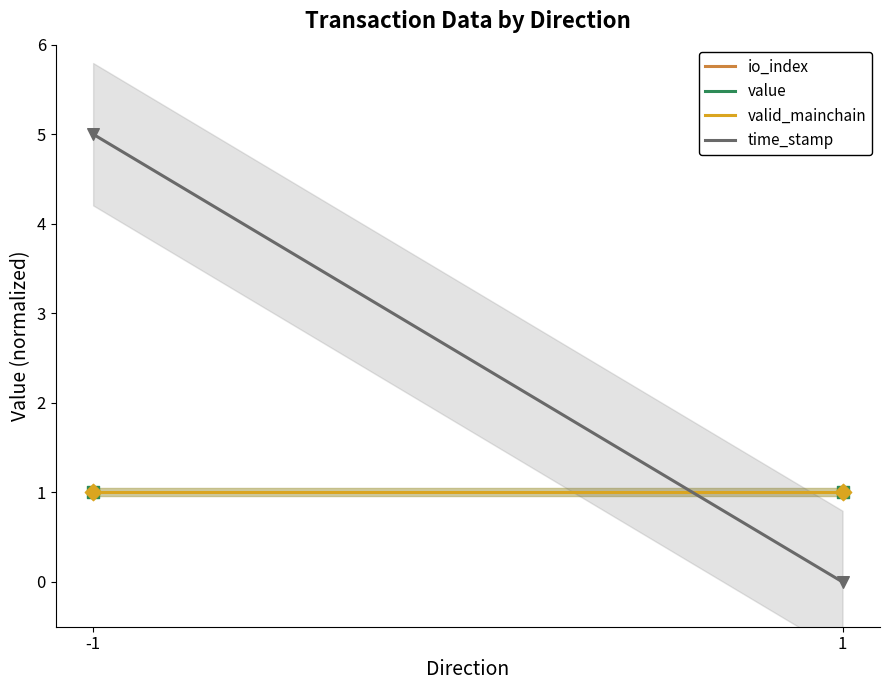

What is the total value across all series at -1?

8